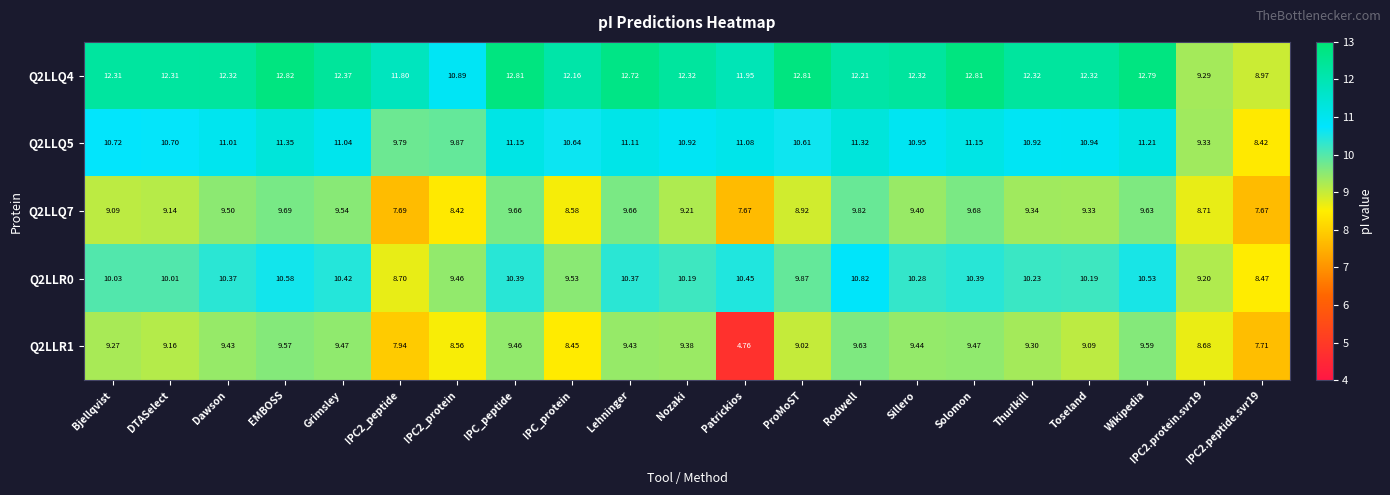

Which category has the highest value across all series?

EMBOSS